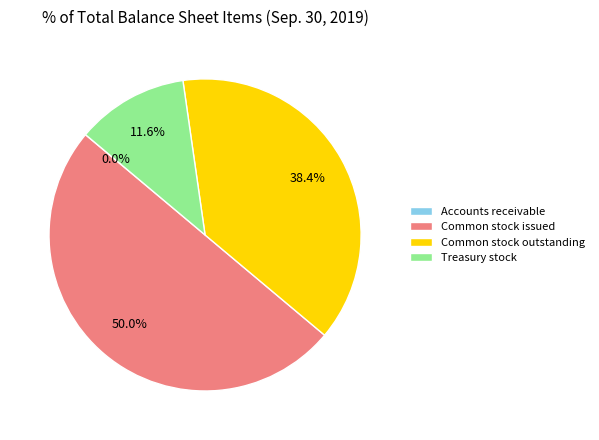

What is the largest slice in the pie chart?

Common stock issued